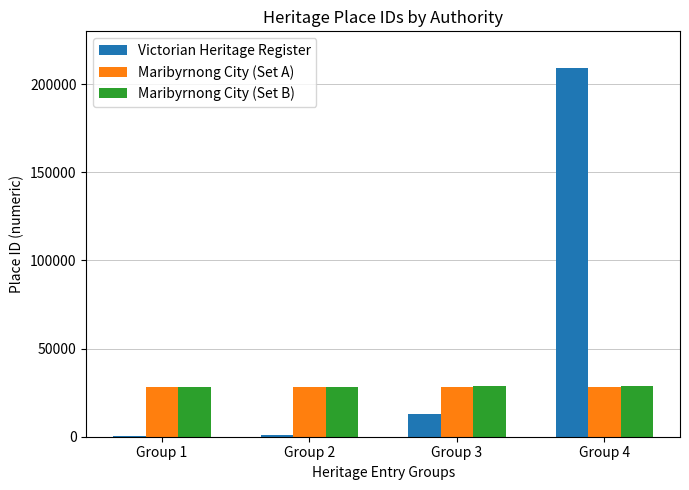

What is the highest value of the Victorian Heritage Register series?

208949